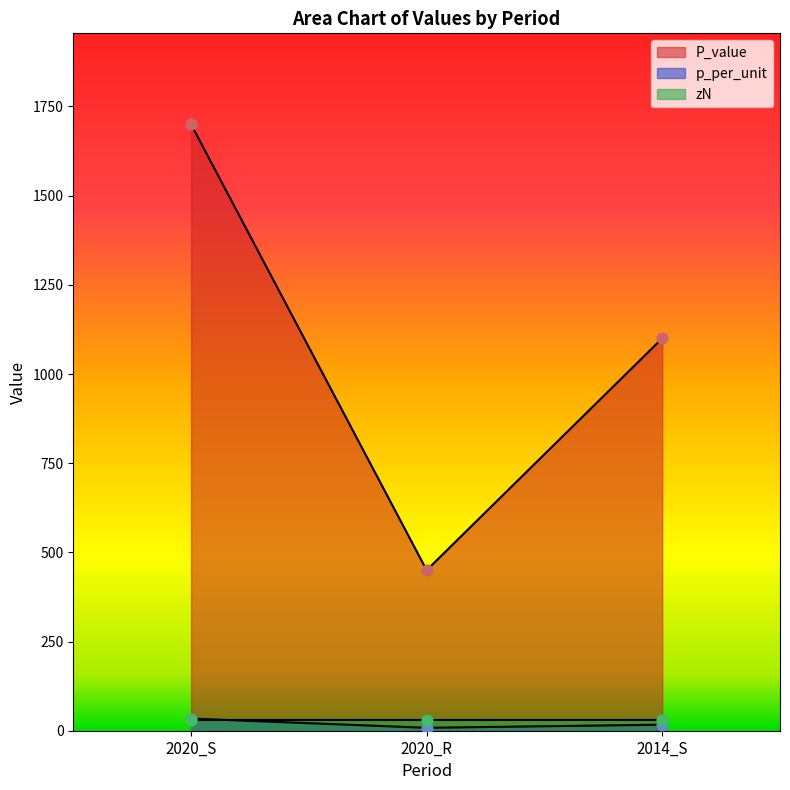

What is the total value across all series at 2020_S?

1734.0